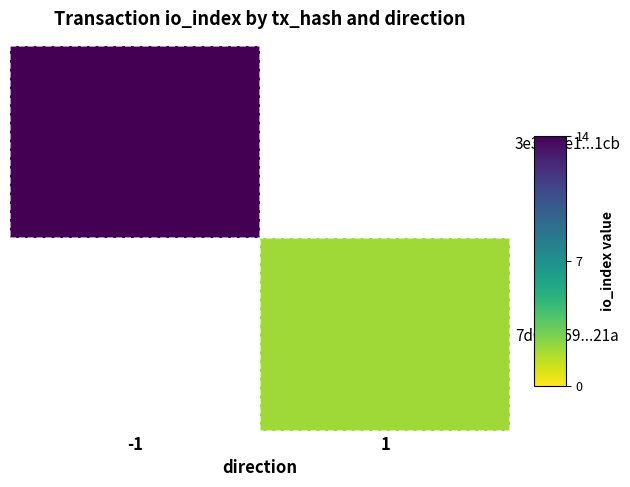

Which category has the lowest value across all series?

1